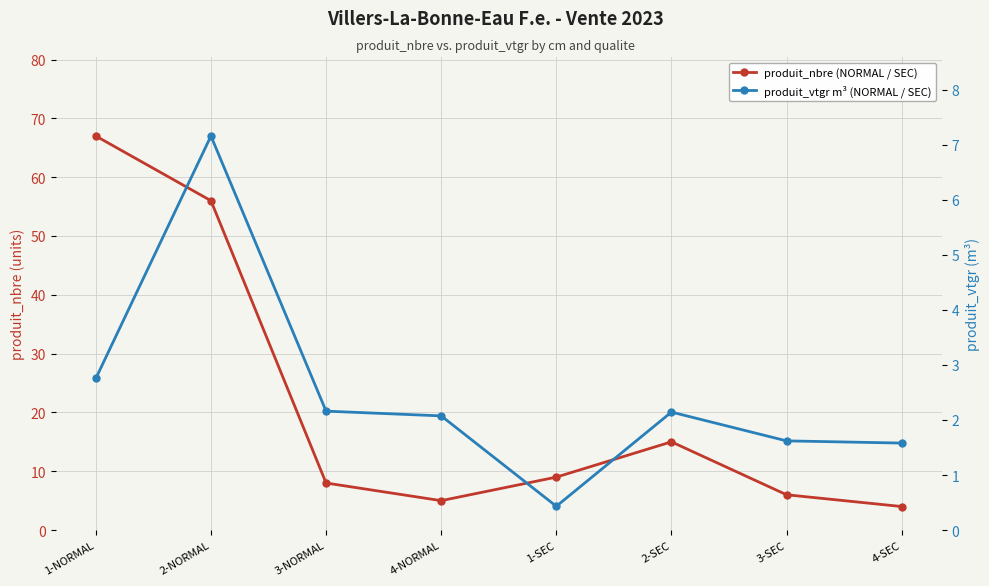

How many lines are shown in the chart?

2